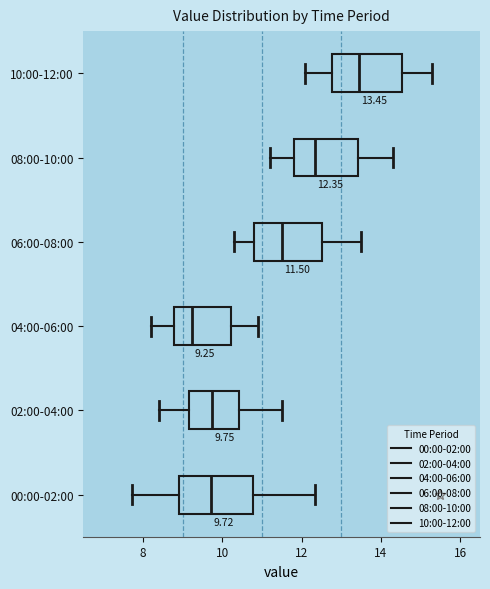

Which box's median line is the furthest to the left?

04:00-06:00